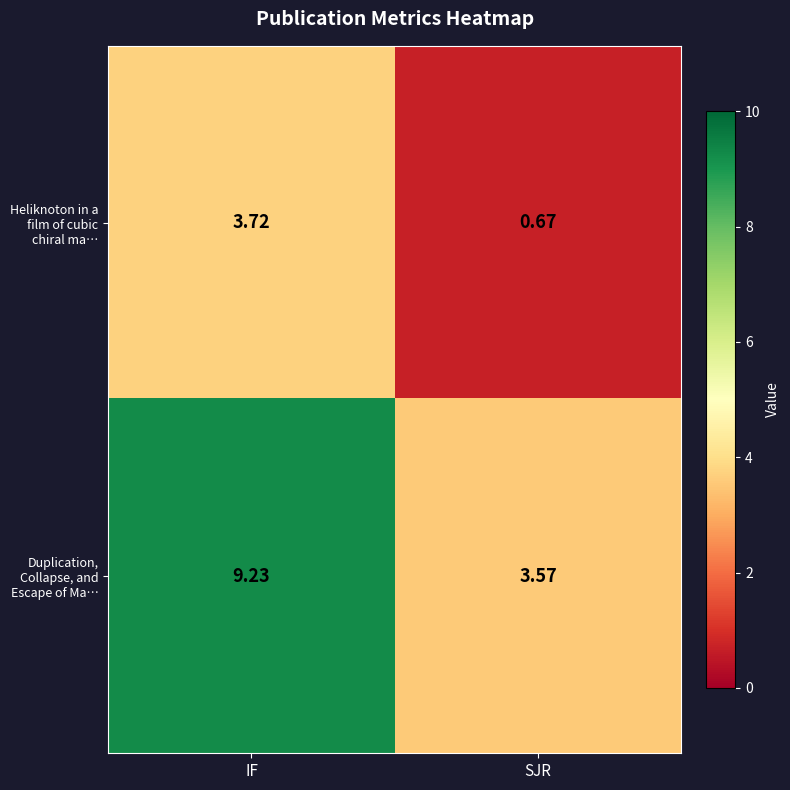

Between IF and SJR, which series saw the biggest shift?

Duplication, Collapse, and Escape of Ma…